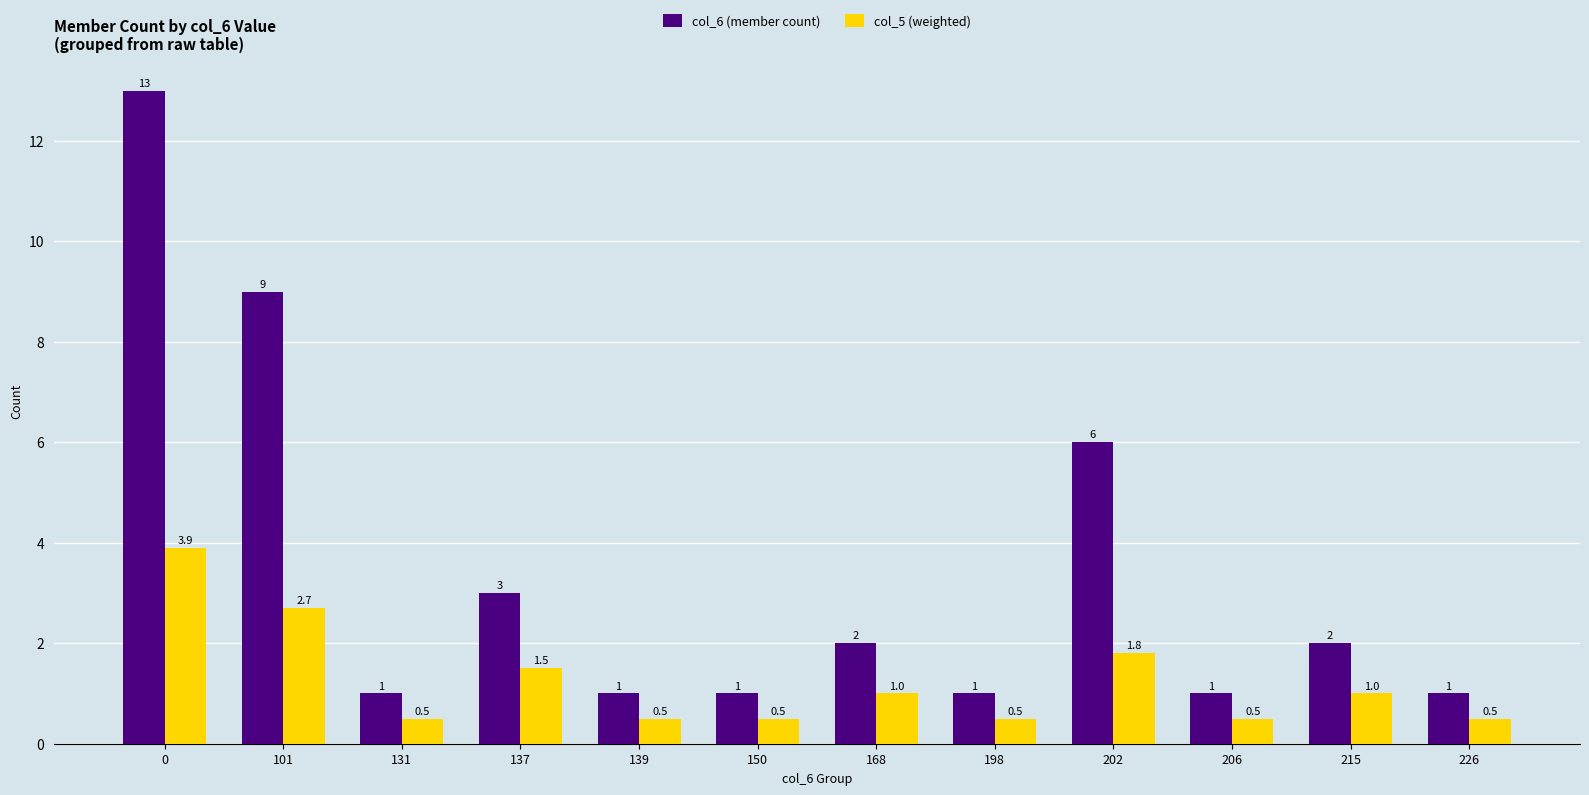

What is the difference between the highest and lowest values at 215?

1.0